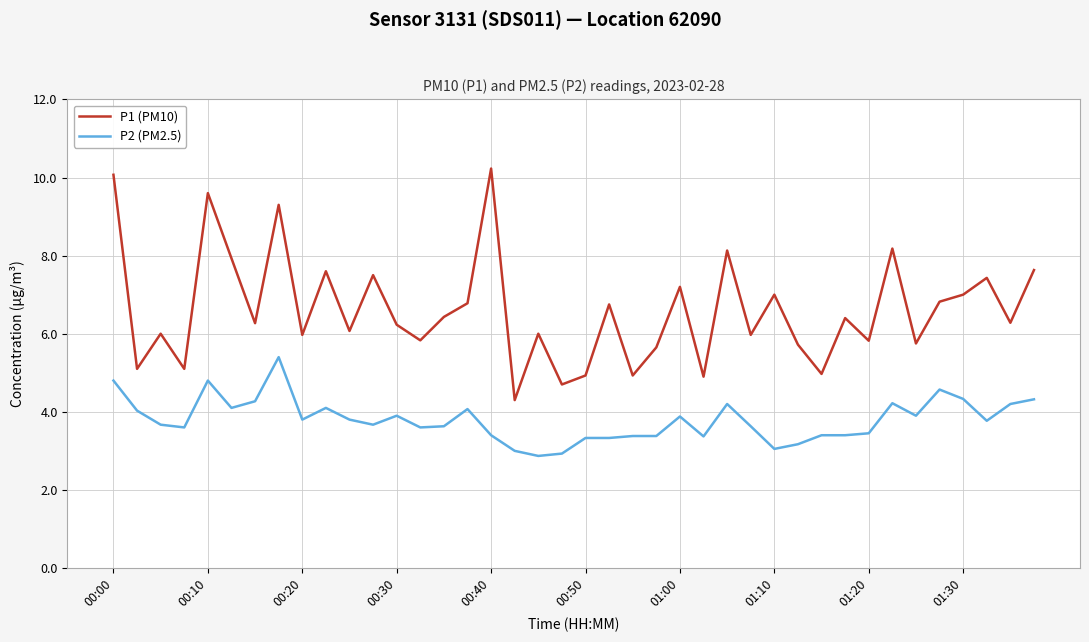

True or false: P1 (PM10) and P2 (PM2.5) intersect in this chart.

False